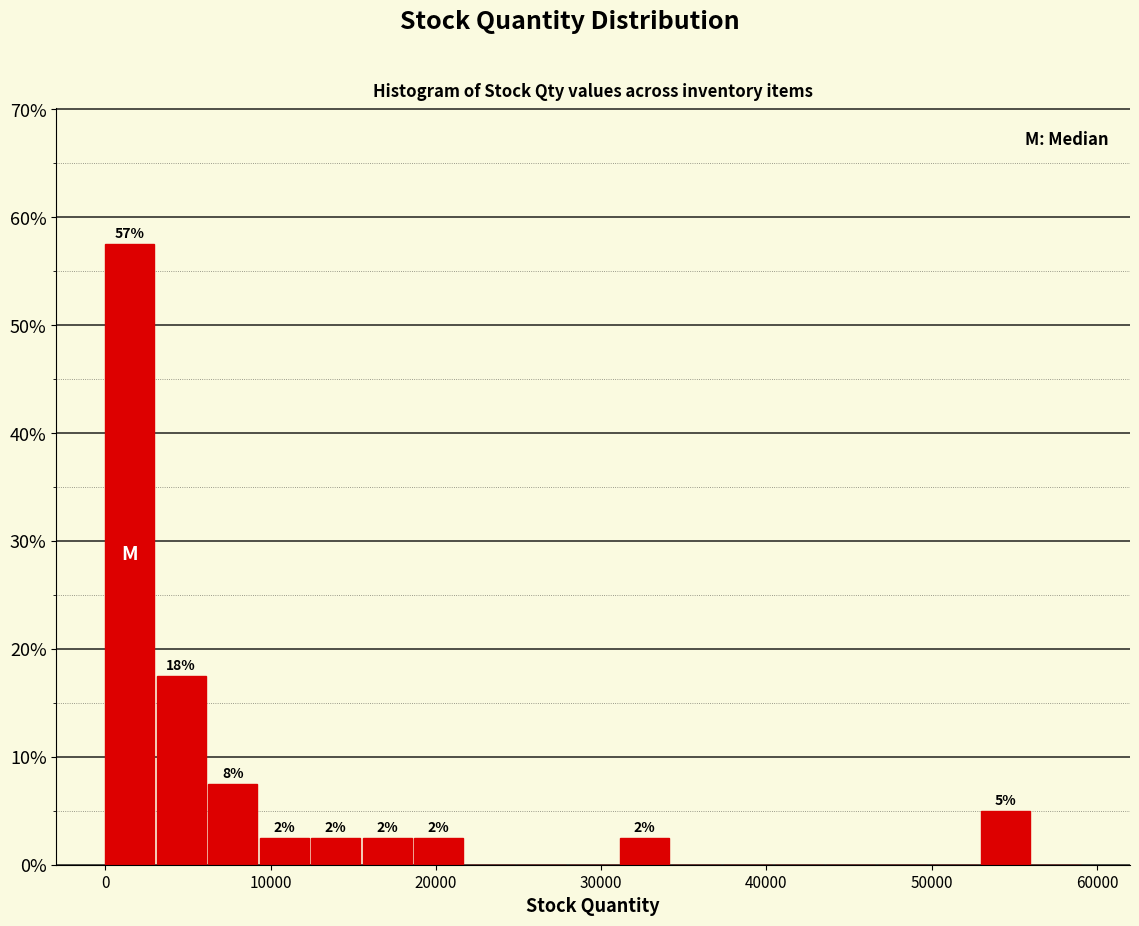

Read against the x-axis, roughly where is the centre of the tallest bar?

1000